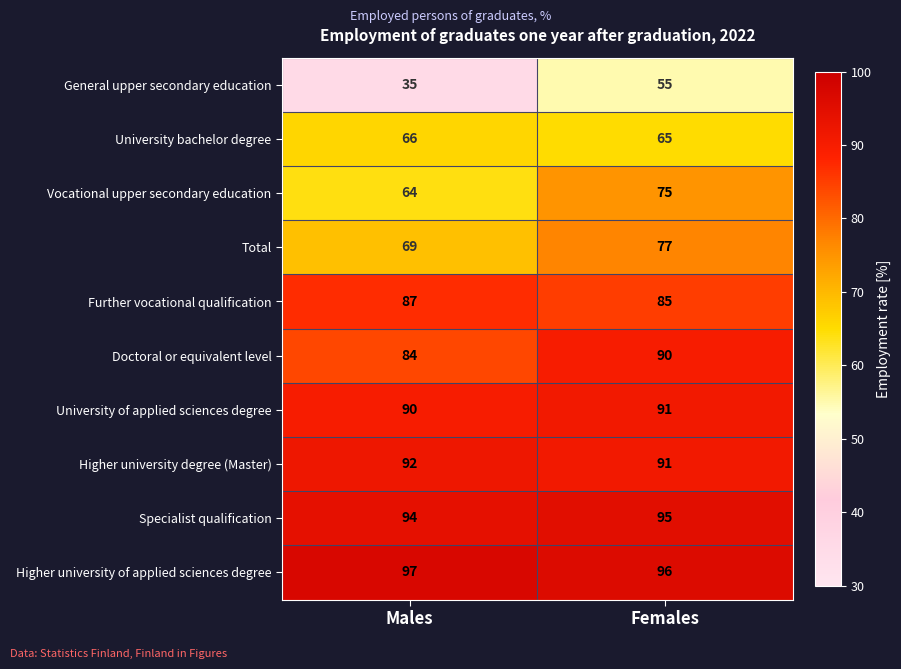

Reading left to right, extract all data points from this chart.

General upper secondary education: Males=35	Females=55
University bachelor degree: Males=66	Females=65
Vocational upper secondary education: Males=64	Females=75
Total: Males=69	Females=77
Further vocational qualification: Males=87	Females=85
Doctoral or equivalent level: Males=84	Females=90
University of applied sciences degree: Males=90	Females=91
Higher university degree (Master): Males=92	Females=91
Specialist qualification: Males=94	Females=95
Higher university of applied sciences degree: Males=97	Females=96